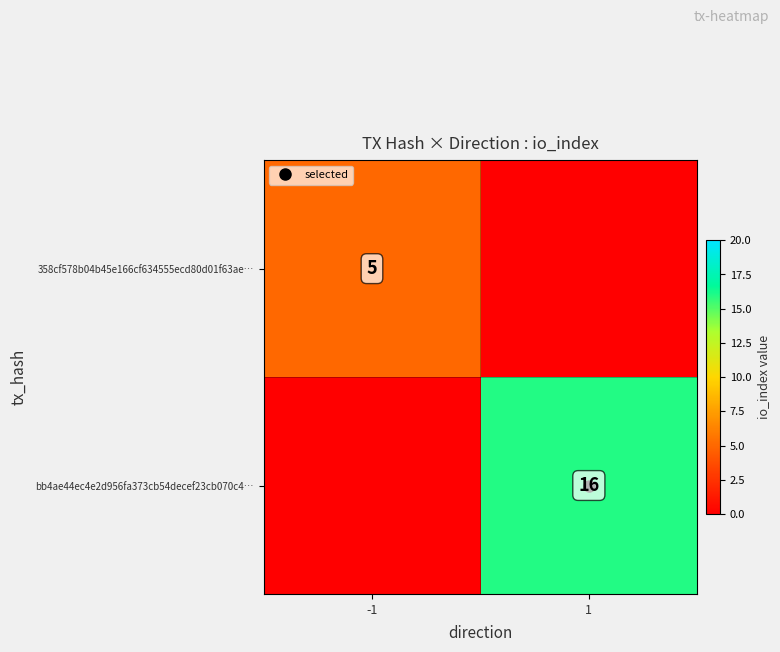

The value of 358cf578b04b45e166cf634555ecd80d01f63ae… at 1 is 0. True or false?

True